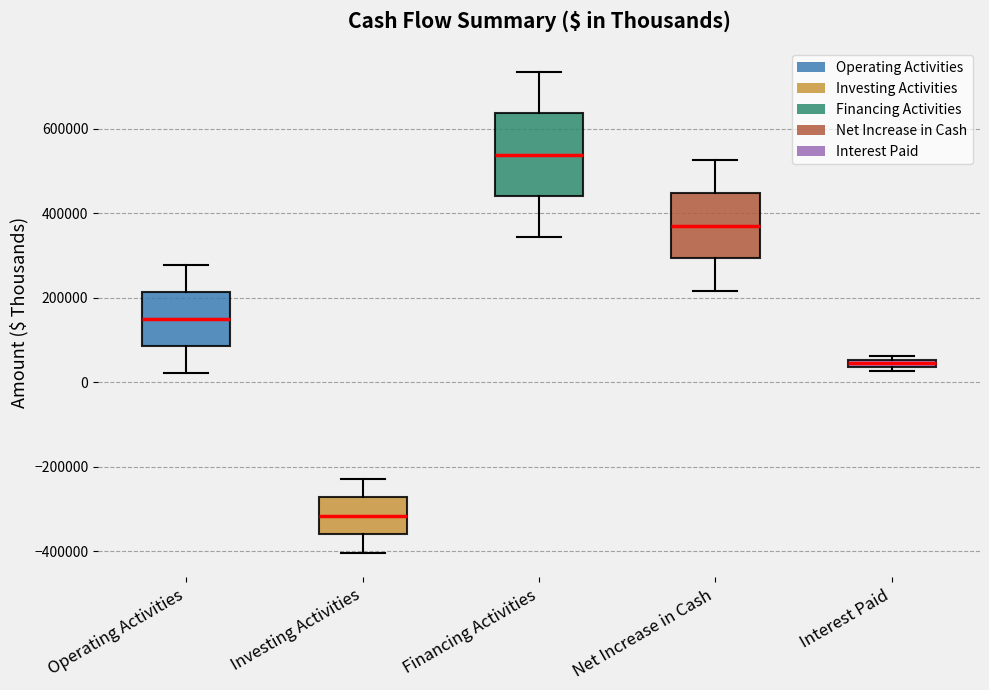

Where is the upper edge of the box for Financing Activities on the y-axis? The values are not printed on the chart, so give them approximately, as read against the axis.

640000